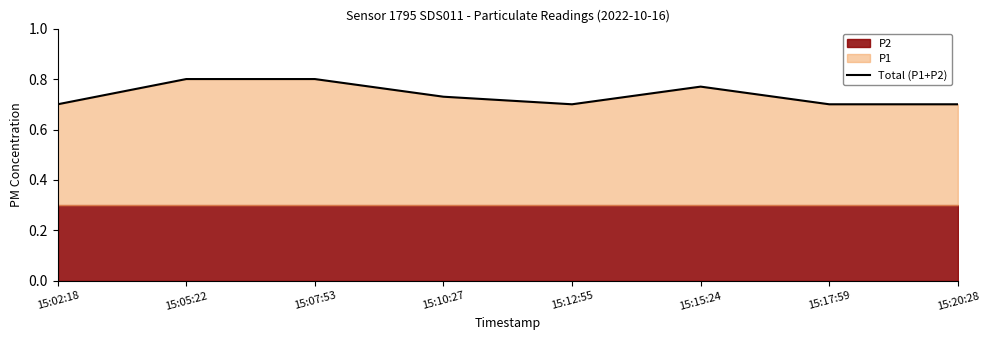

Rank the categories by value from highest to lowest.

15:05:22, 15:07:53, 15:15:24, 15:10:27, 15:02:18, 15:12:55, 15:17:59, 15:20:28